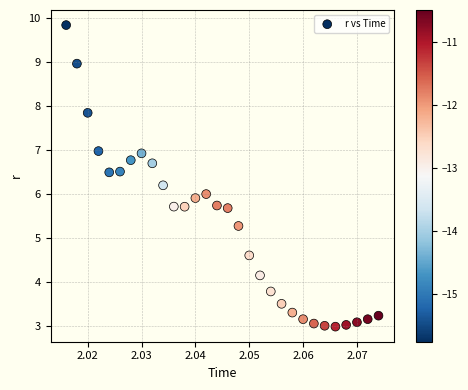

What is the range of Y values (max minus min)?

6.9